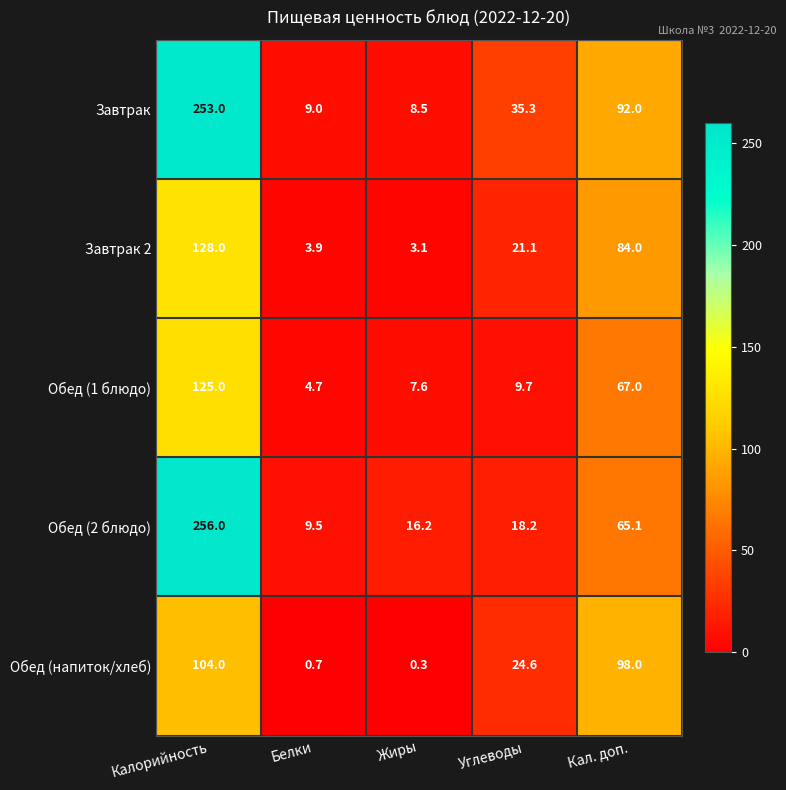

At which label is Завтрак 2 closest to 65?

Кал. доп.